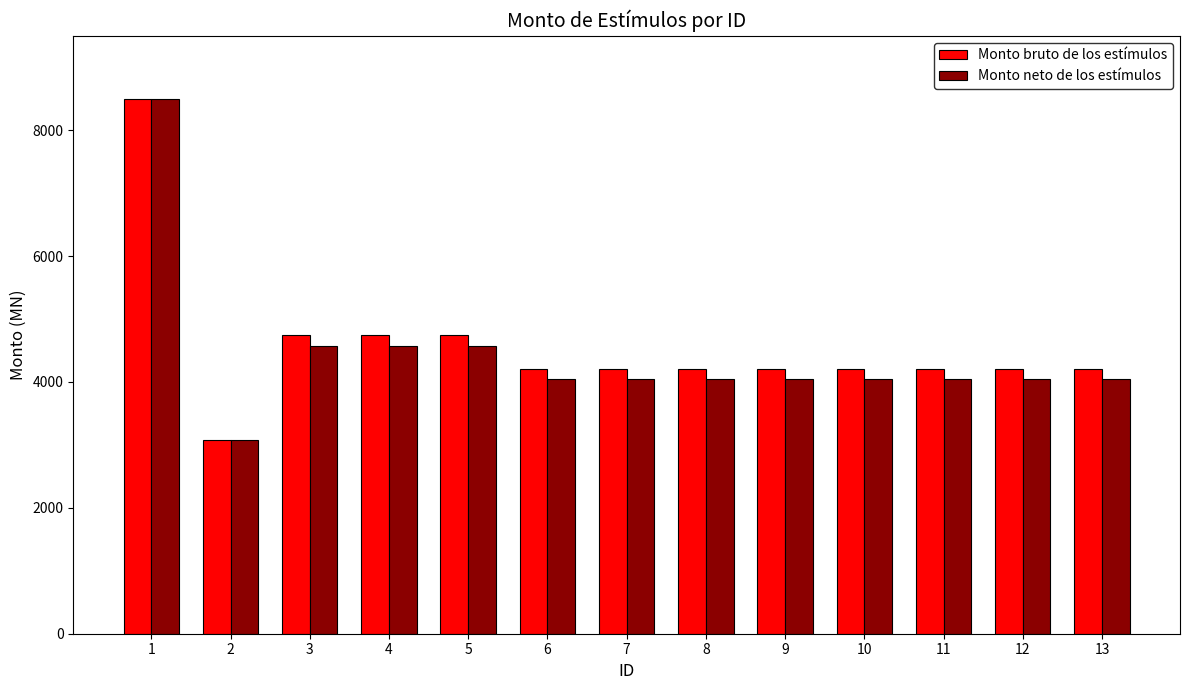

How many series are shown in this chart?

2